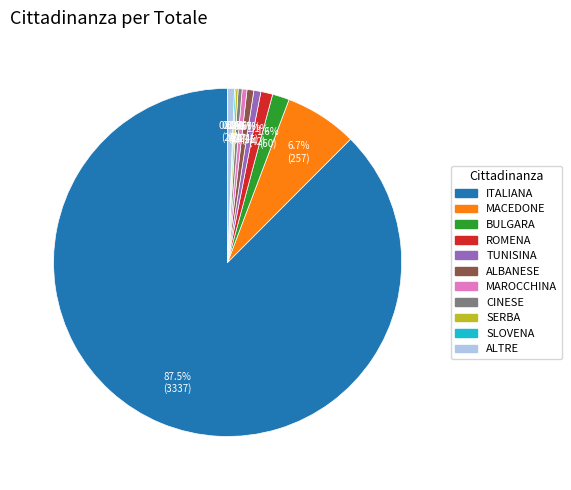

Does any single category account for the majority?

Yes